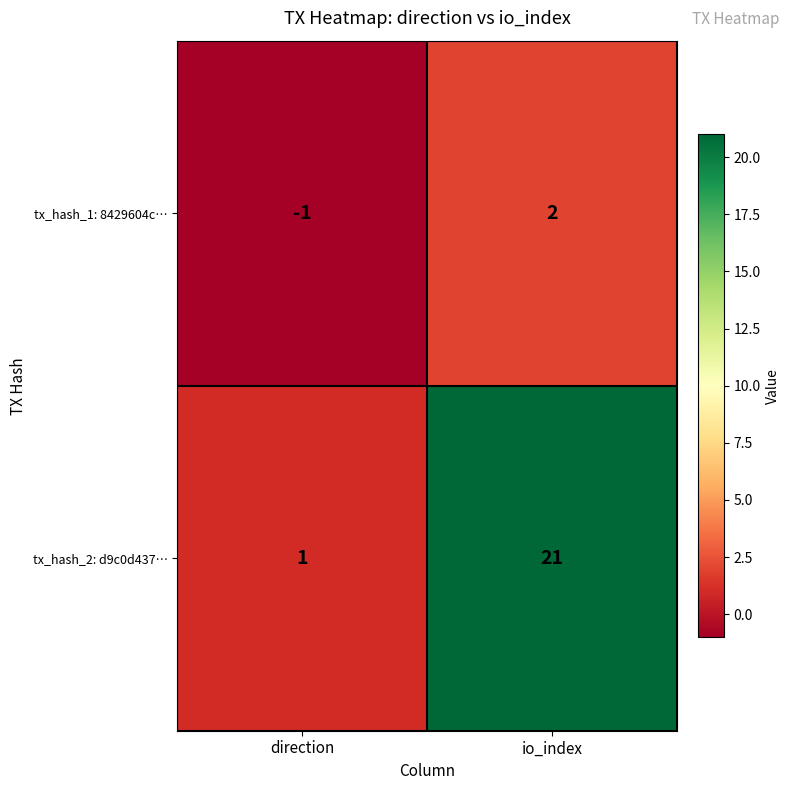

Which series has the largest total across all categories?

tx_hash_2: d9c0d437…